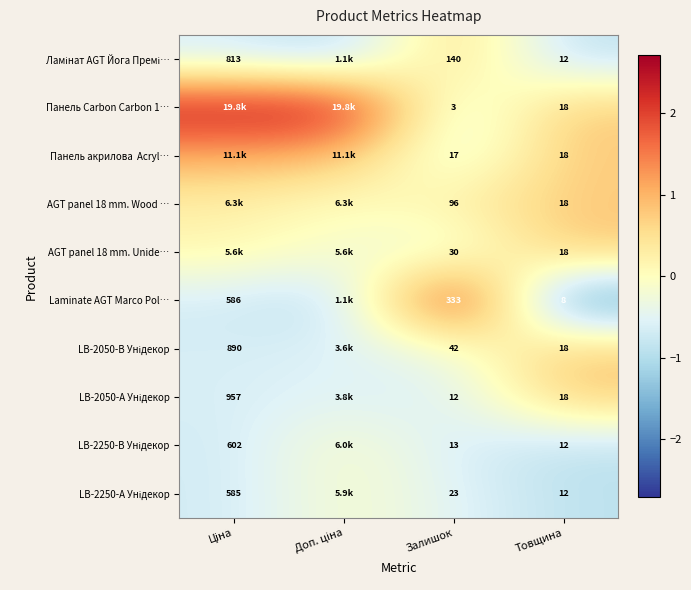

The value of AGT panel 18 mm. Unide… at Доп. ціна is -0.2. True or false?

True